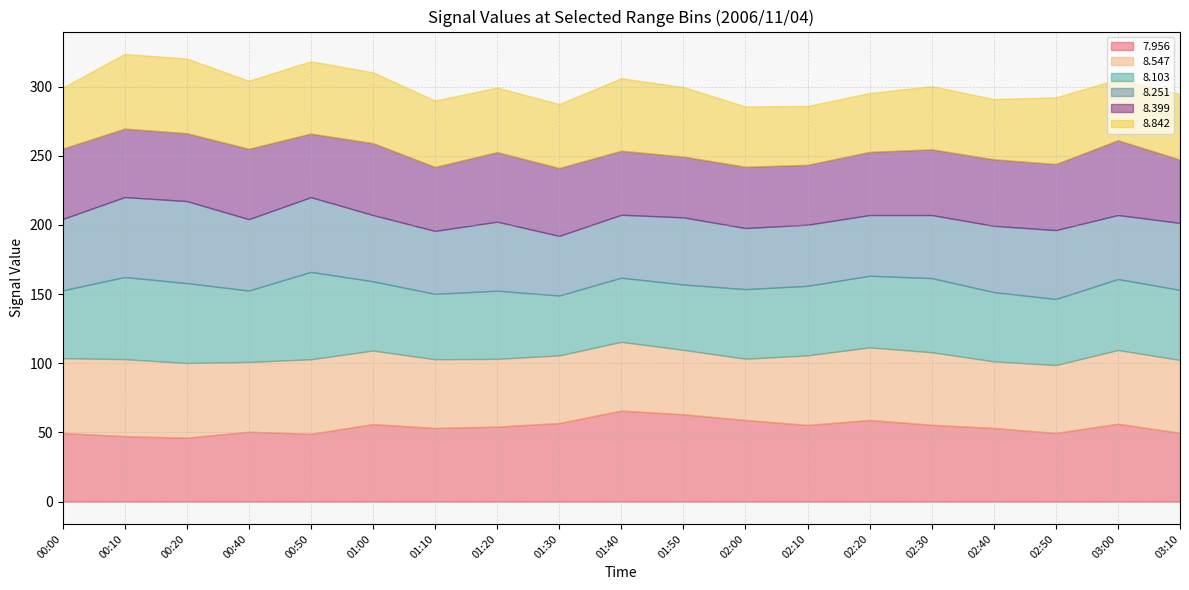

What is the smallest value displayed?

42.5